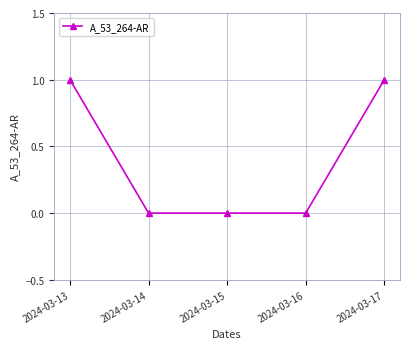

What is the value of the 5th point from the left?

1